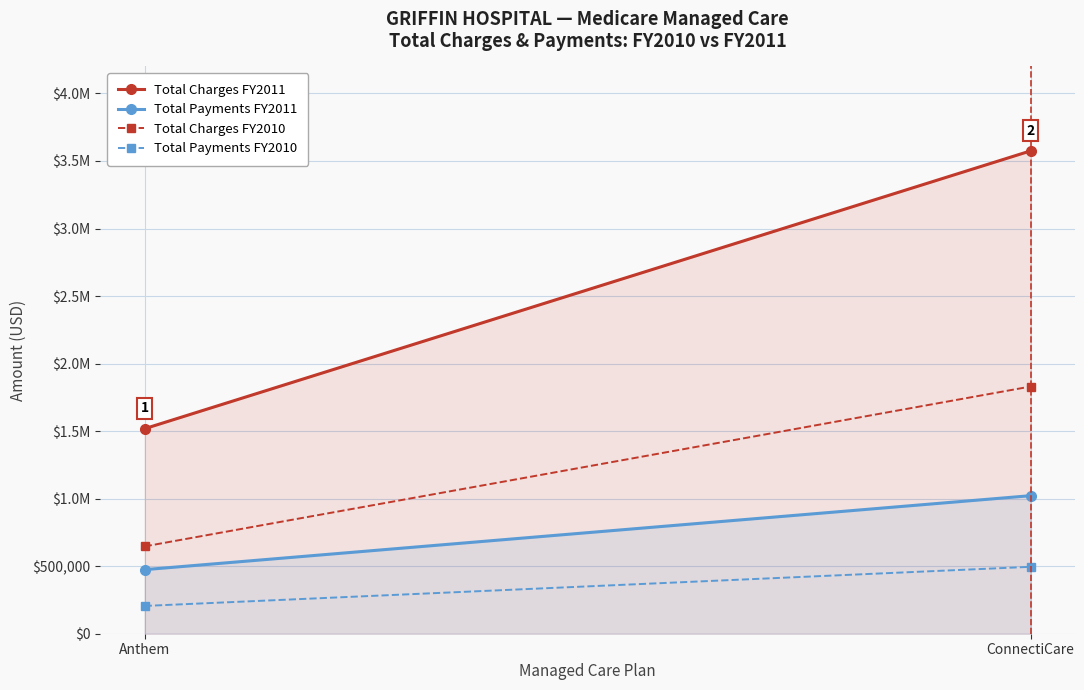

Between Anthem and ConnectiCare, which series saw the biggest shift?

Total Charges FY2011